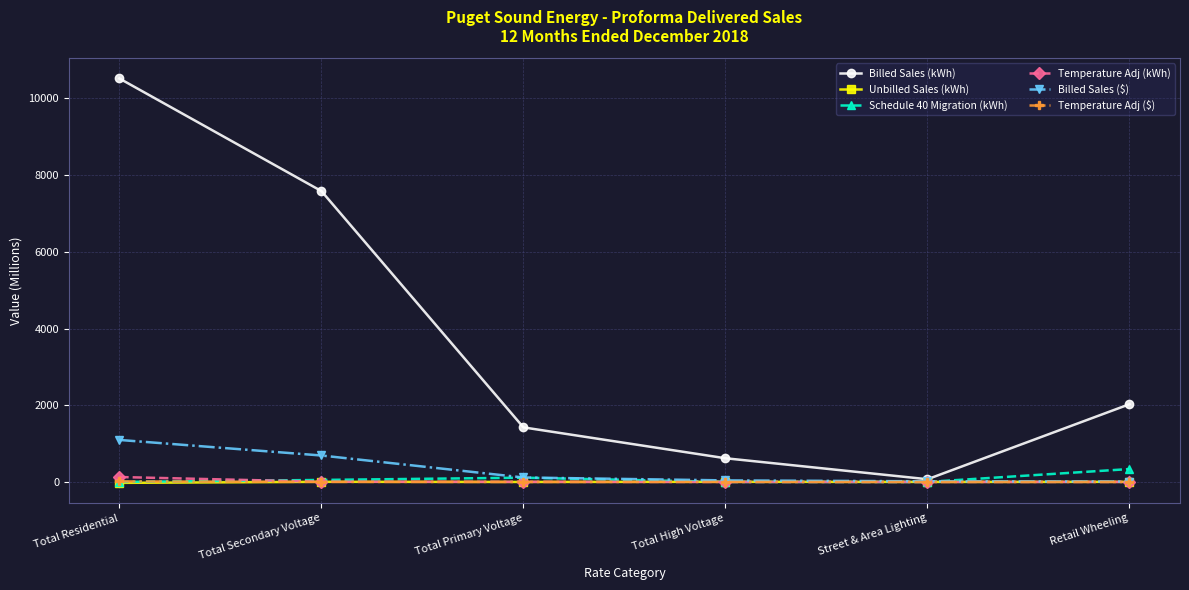

Which series has the widest spread of values?

Billed Sales (kWh)